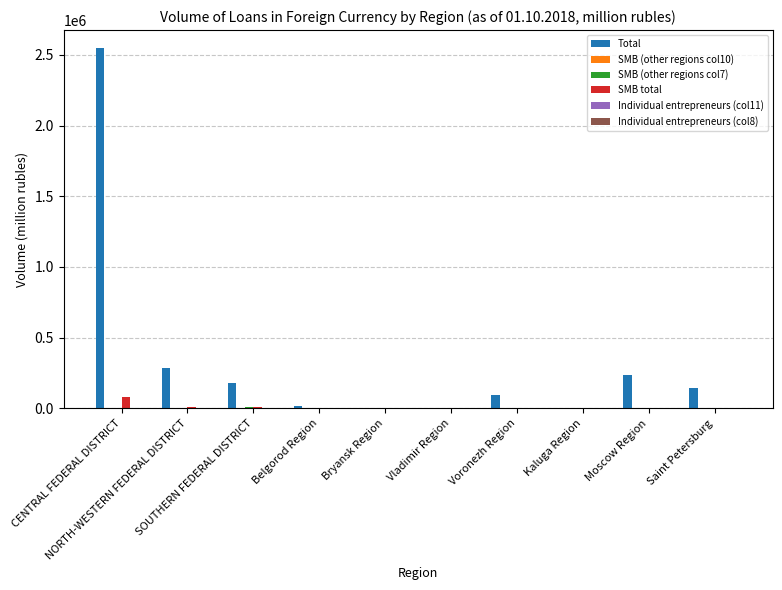

Which series has the largest total across all categories?

Total